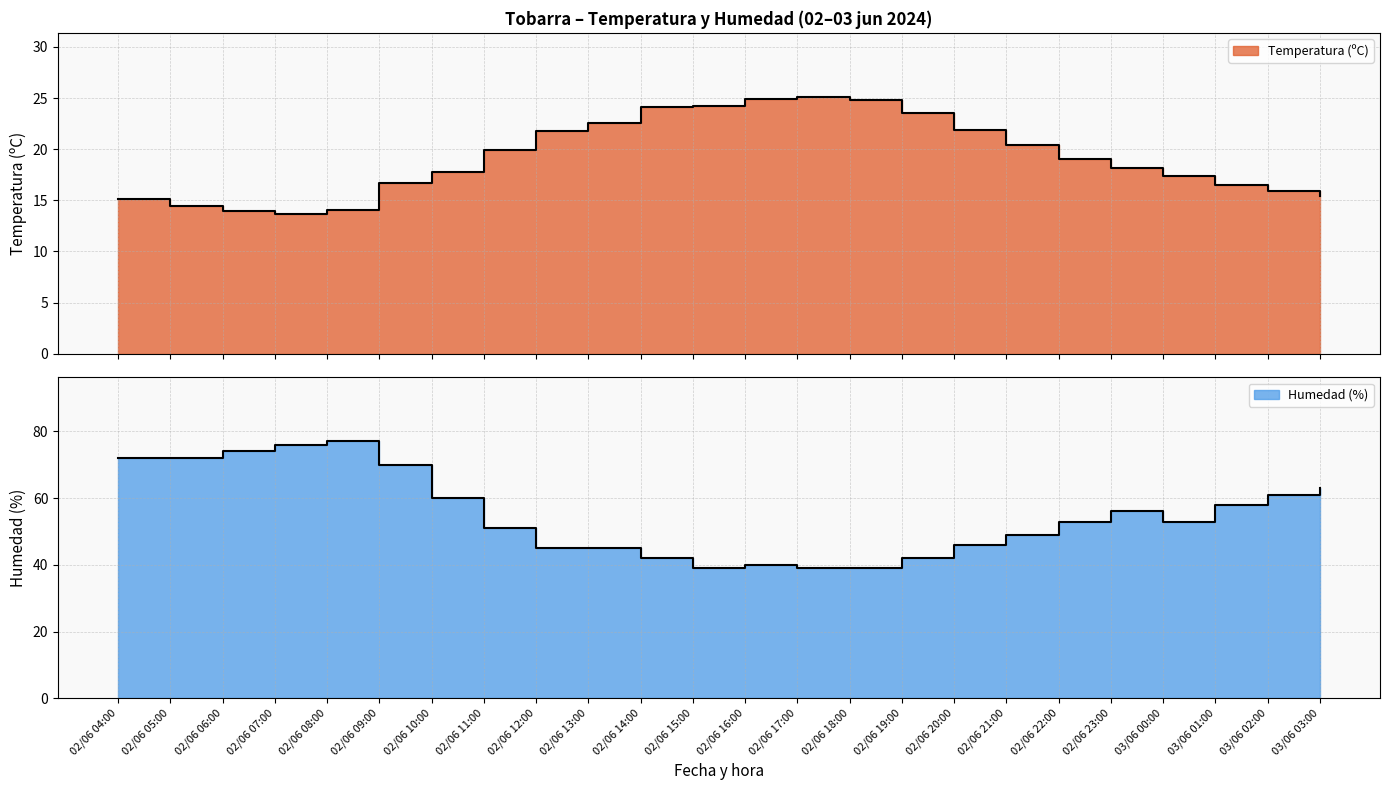

Which series has the largest range (max minus min)?

Humedad (%)